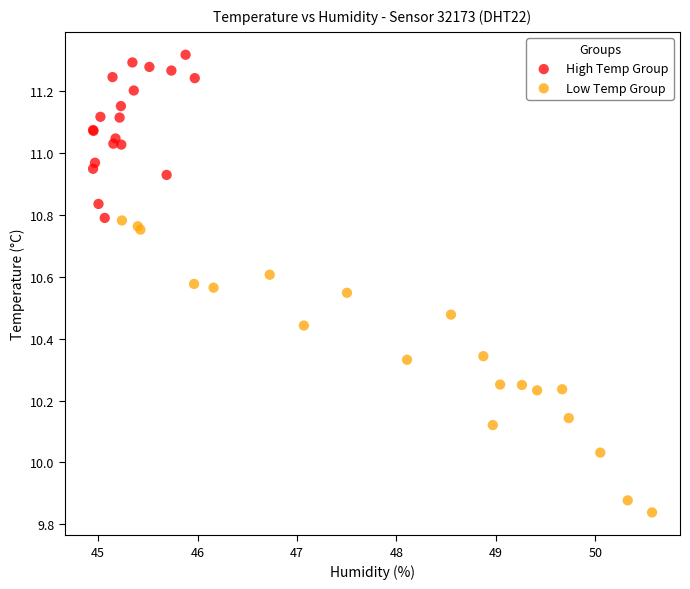

Which series has the largest Y range (max minus min)?

Low Temp Group